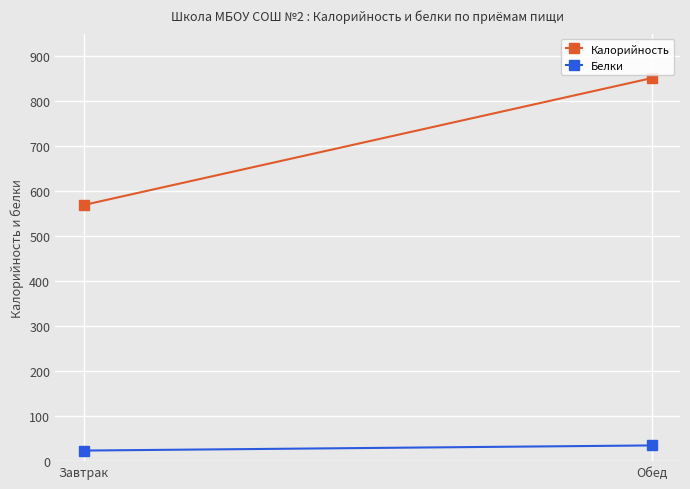

Reading left to right, extract all data points from this chart.

Калорийность: 569.0	851.0
Белки: 23.5	34.9